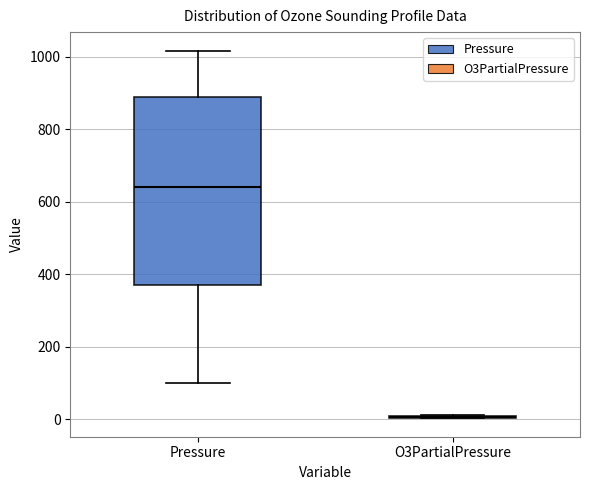

Reading left to right, read every box against the y-axis: the position of its median line, the range the box covers, and the ends of its whiskers. The values are not printed on the chart, so give them approximately, as read against the axis.

Pressure: median 640, box 380 to 900, whiskers 100 to 1020
O3PartialPressure: box collapsed to a line at 0, whiskers 0 to 20